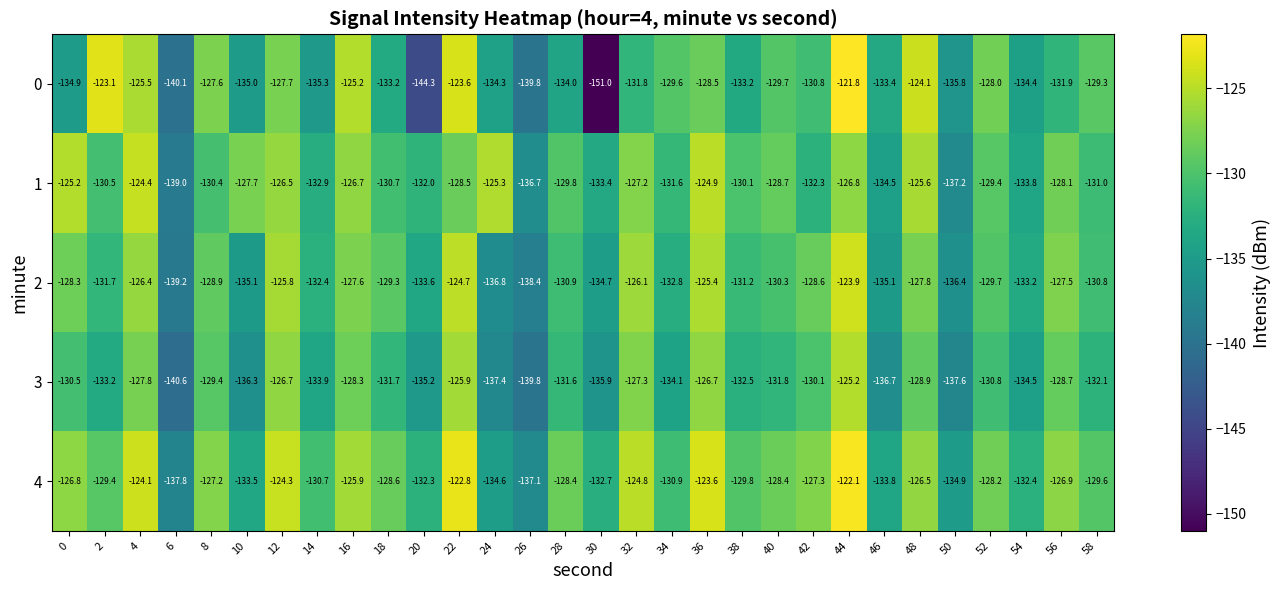

Count the number of categories in the chart.

30